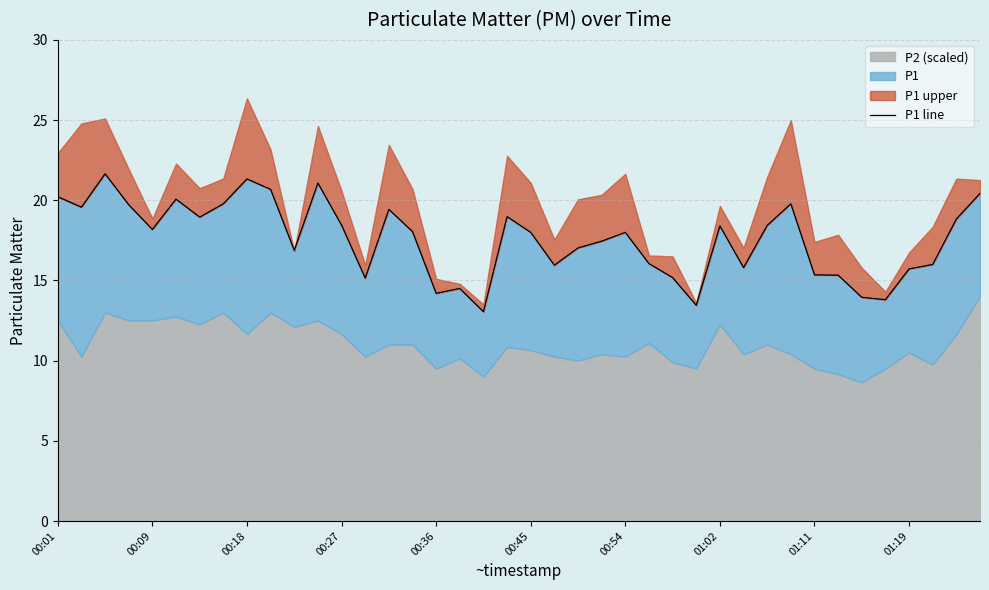

What is the minimum value shown in the chart?

13.1